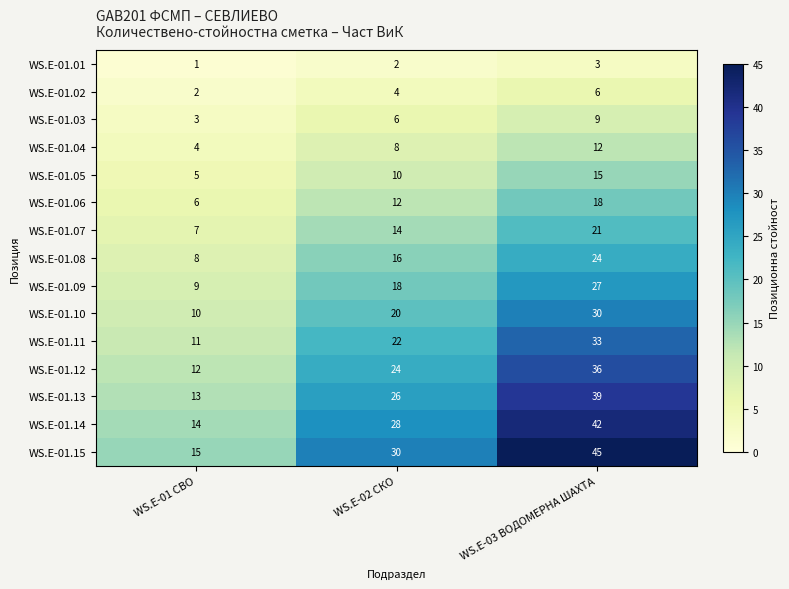

What value does the WS.E-01.15 series have at WS.E-01 СВО, to the nearest 10?

20